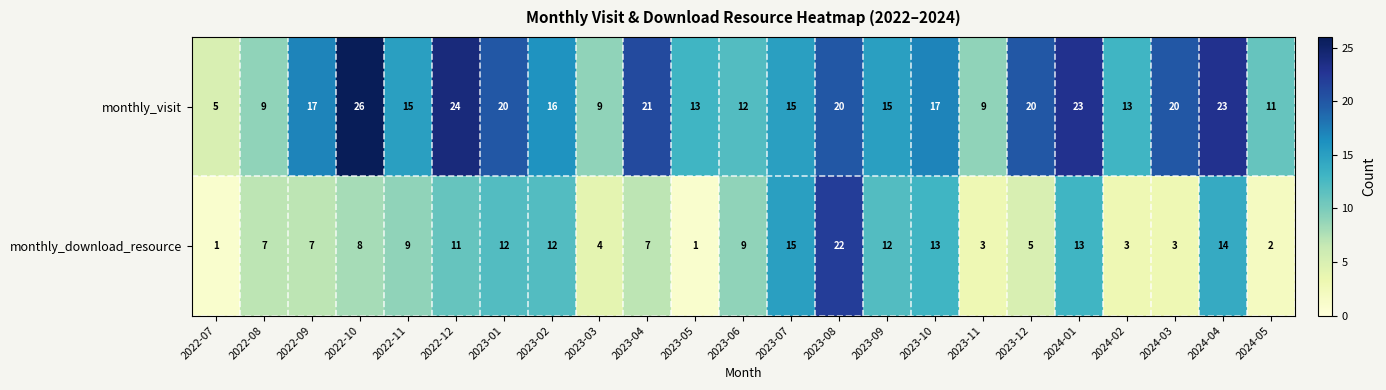

Which series has the largest total across all categories?

monthly_visit